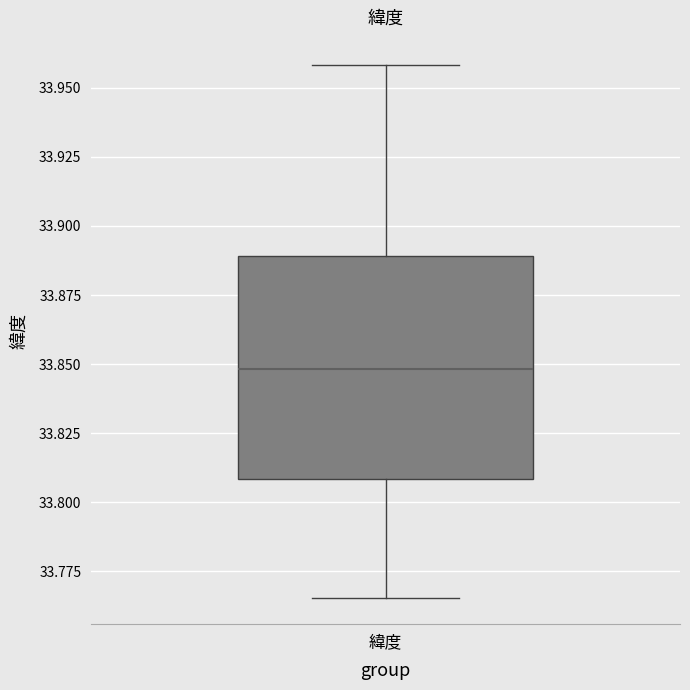

Read this box plot against the y-axis: the position of the median line, the range covered by the box, and the ends of both whiskers. The values are not printed on the chart, so give them approximately, as read against the axis.

median 33.850, box 33.810 to 33.890, whiskers 33.765 to 33.960